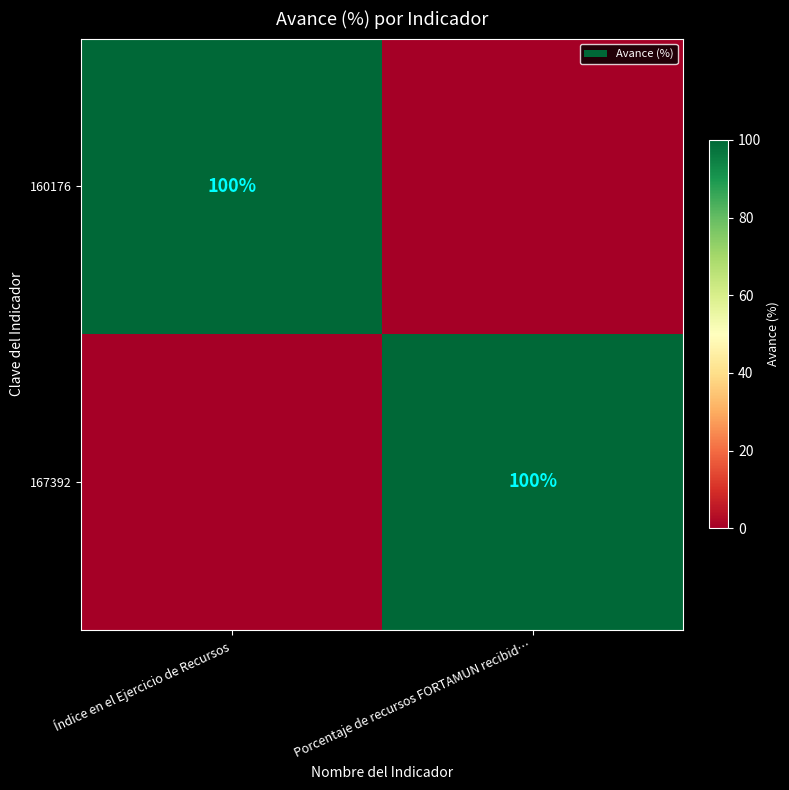

What is the difference between the highest and lowest values at Porcentaje de recursos FORTAMUN recibid…?

100